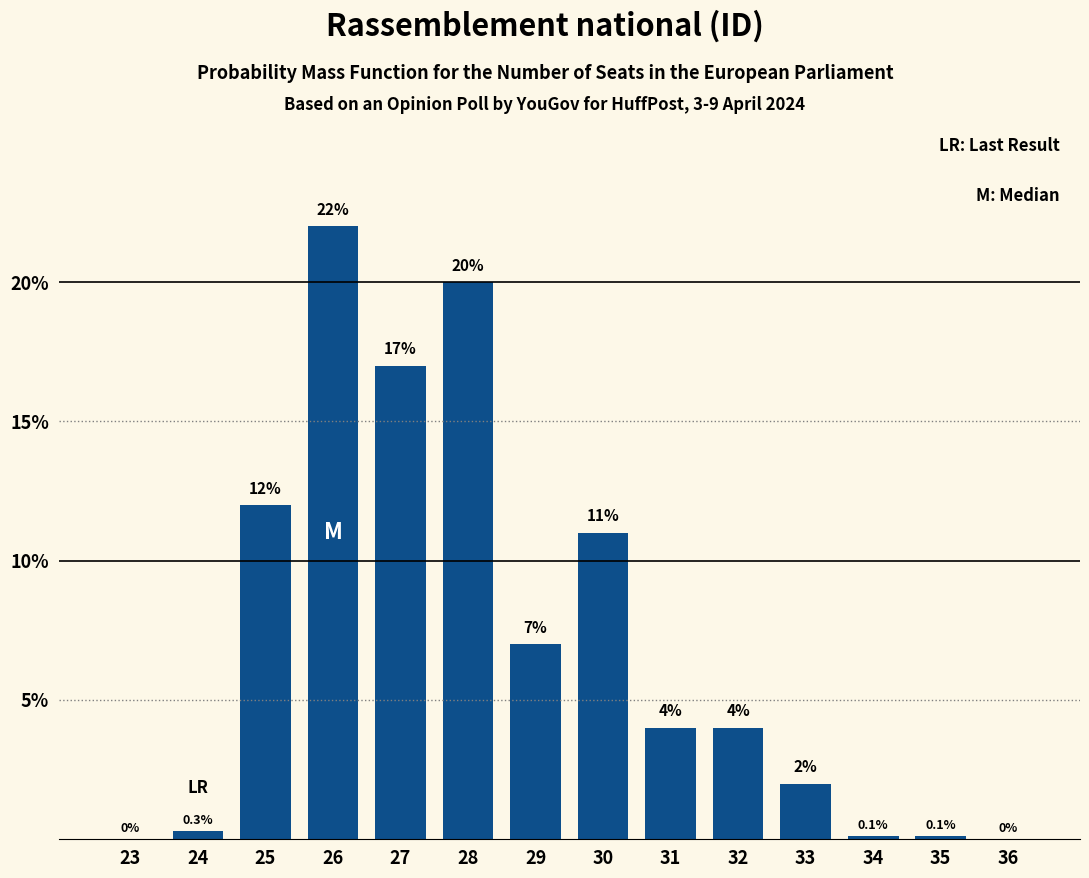

Reading left to right, list all the values displayed in this chart.

23=0.0	24=0.3	25=12.0	26=22.0	27=17.0	28=20.0	29=7.0	30=11.0	31=4.0	32=4.0	33=2.0	34=0.1	35=0.1	36=0.0